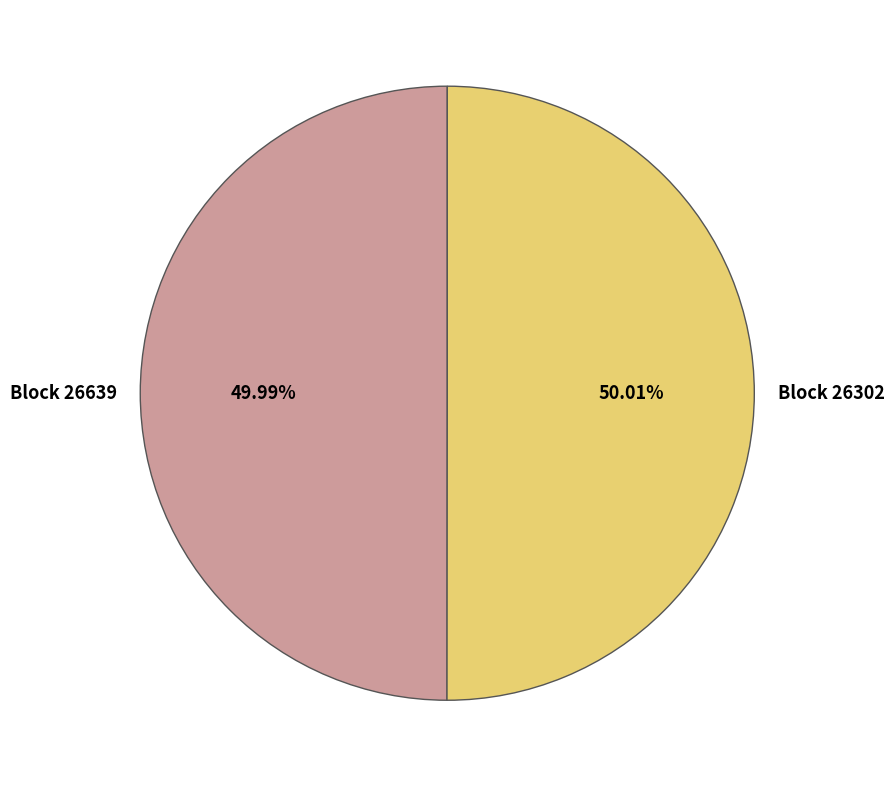

Does any single category account for the majority?

Yes